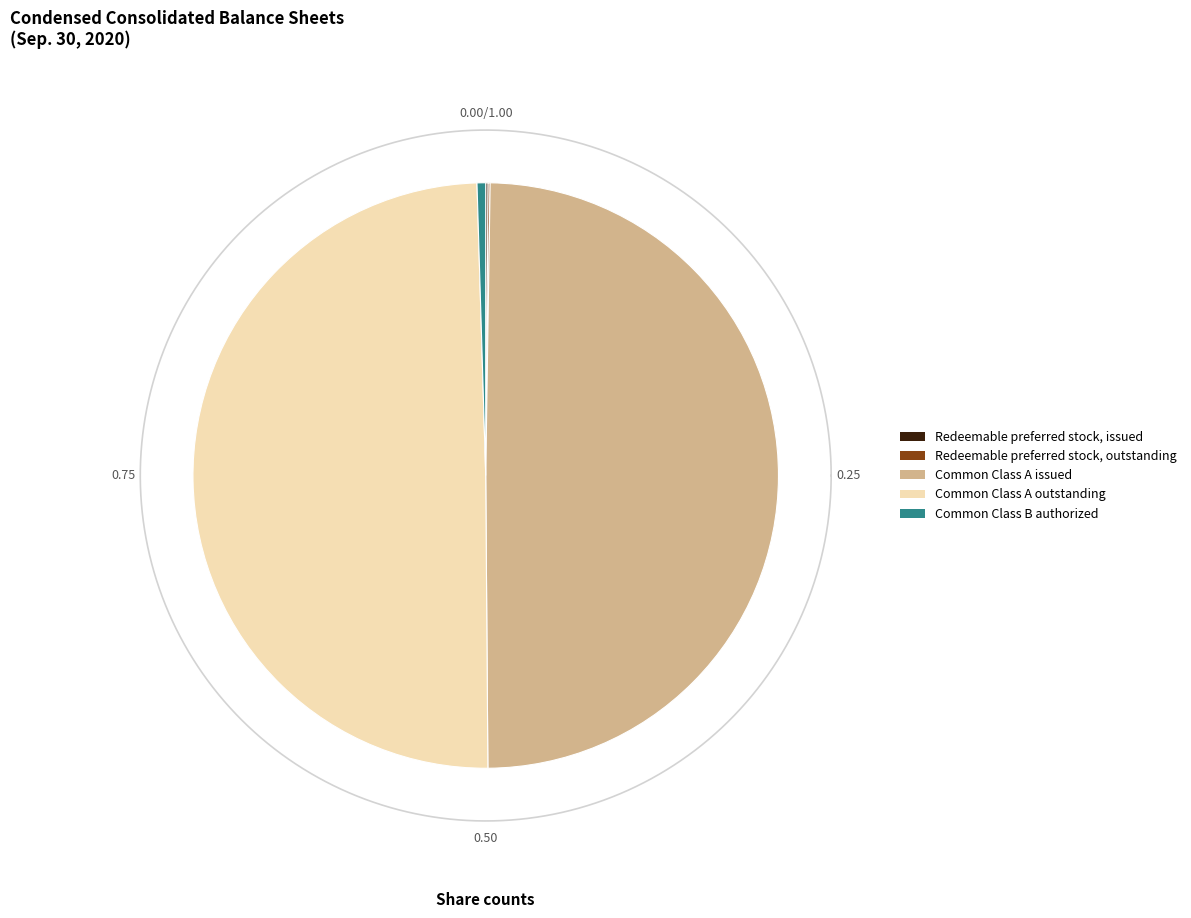

Does any single category account for the majority?

No